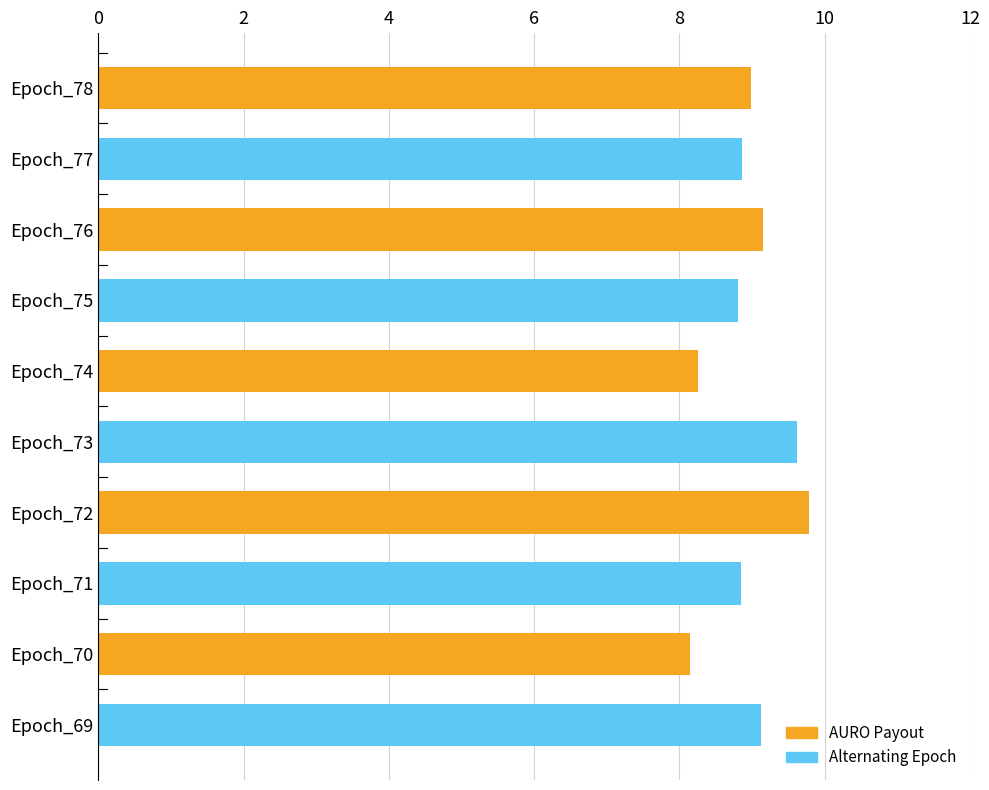

What is the change in value from Epoch_77 to Epoch_73?

+0.8